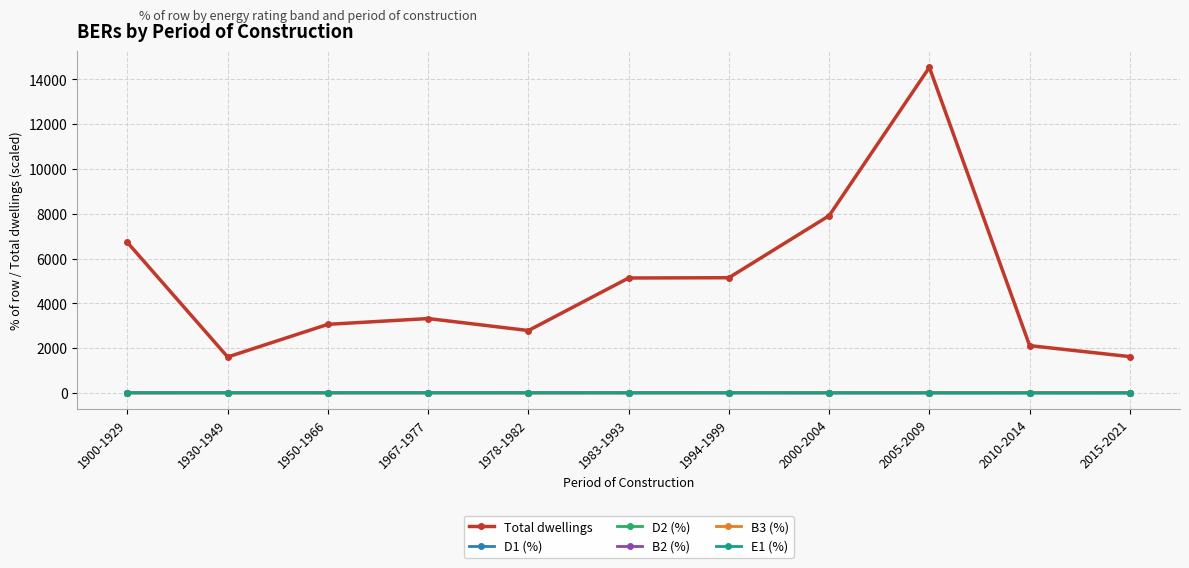

True or false: E1 (%) has more than 1 interior local peaks.

True